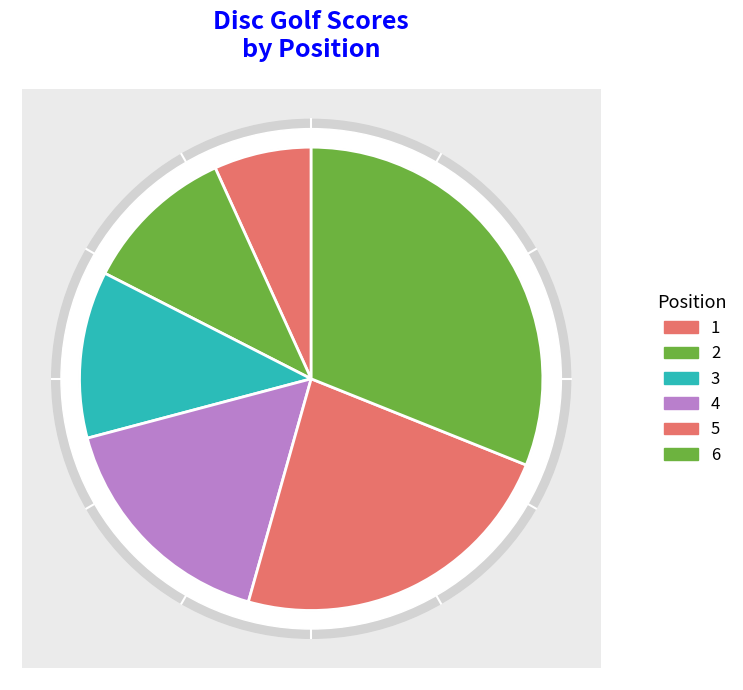

To the nearest percent, what is the difference between the 3 and 5 slice percentages?

12%